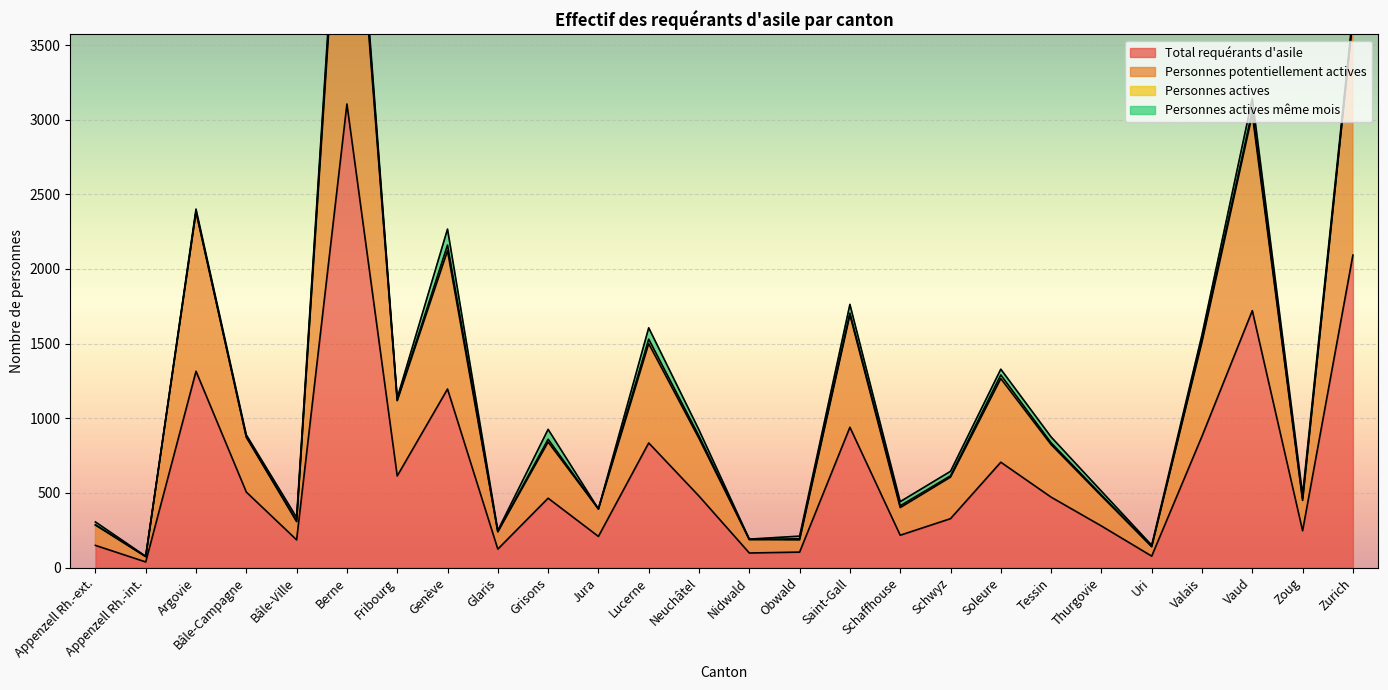

What value does the Total requérants d'asile series have at Genève?

1196